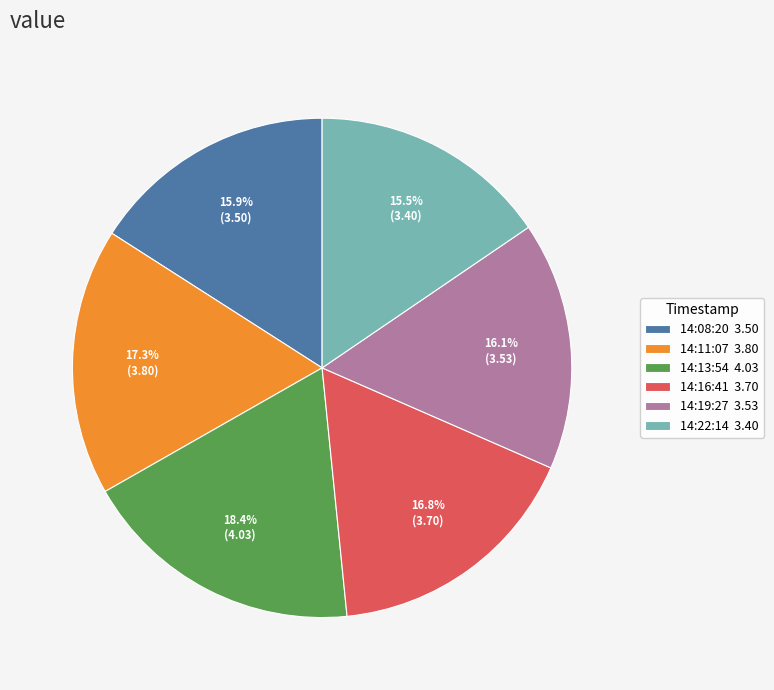

Approximately how many times larger is the value at 14:19:27 3.53 compared to 14:08:20 3.50?

1.0